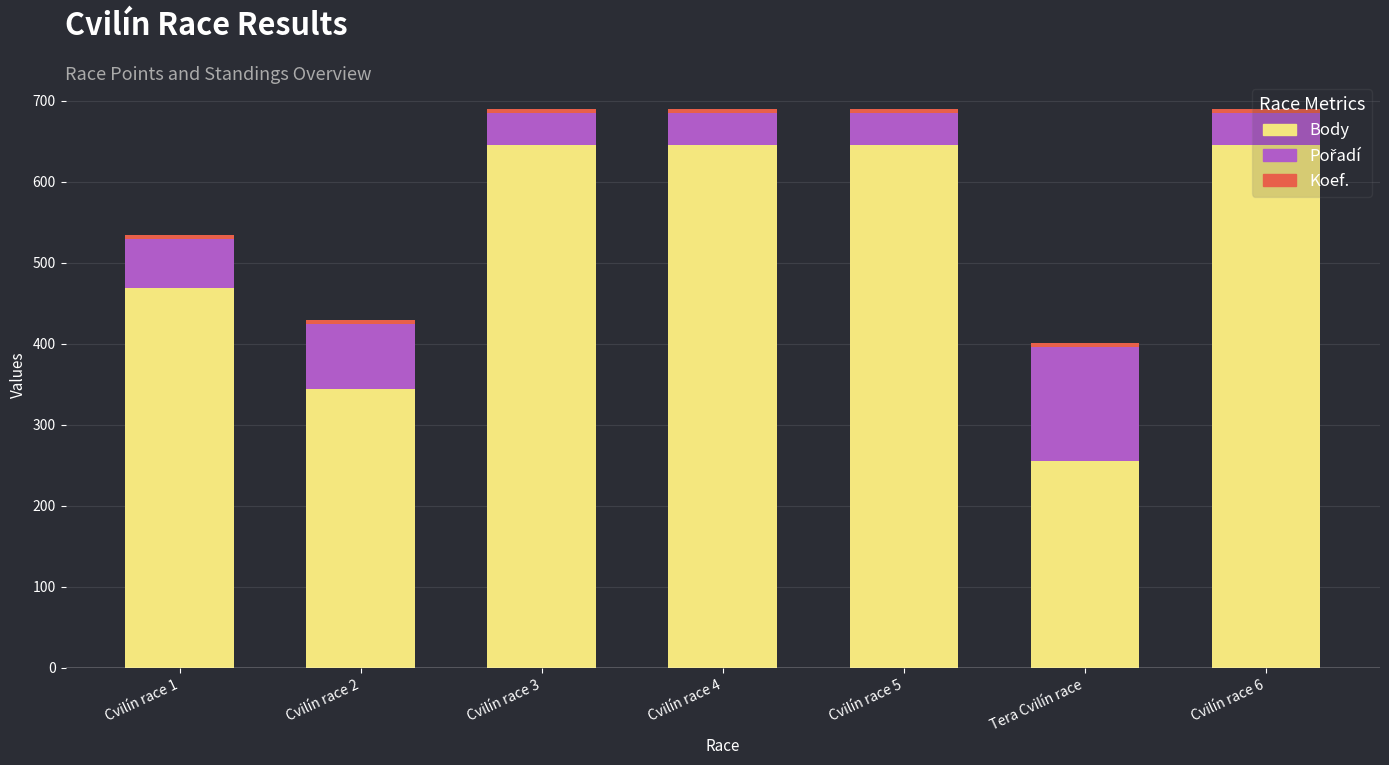

What is the difference between the maximum and minimum values in the Body series?

389